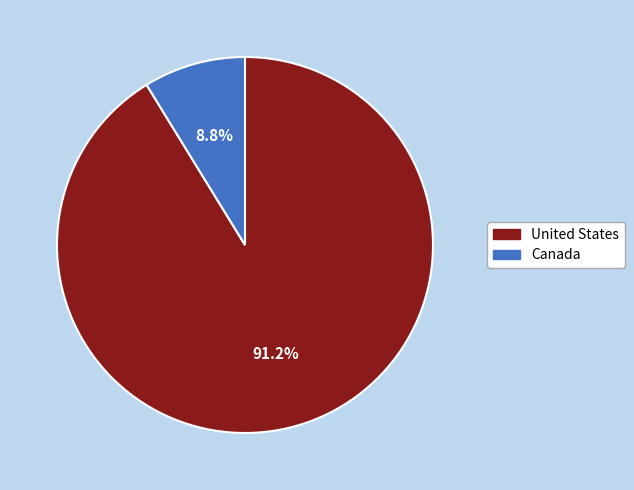

To the nearest percent, what percentage of the pie is United States?

91%